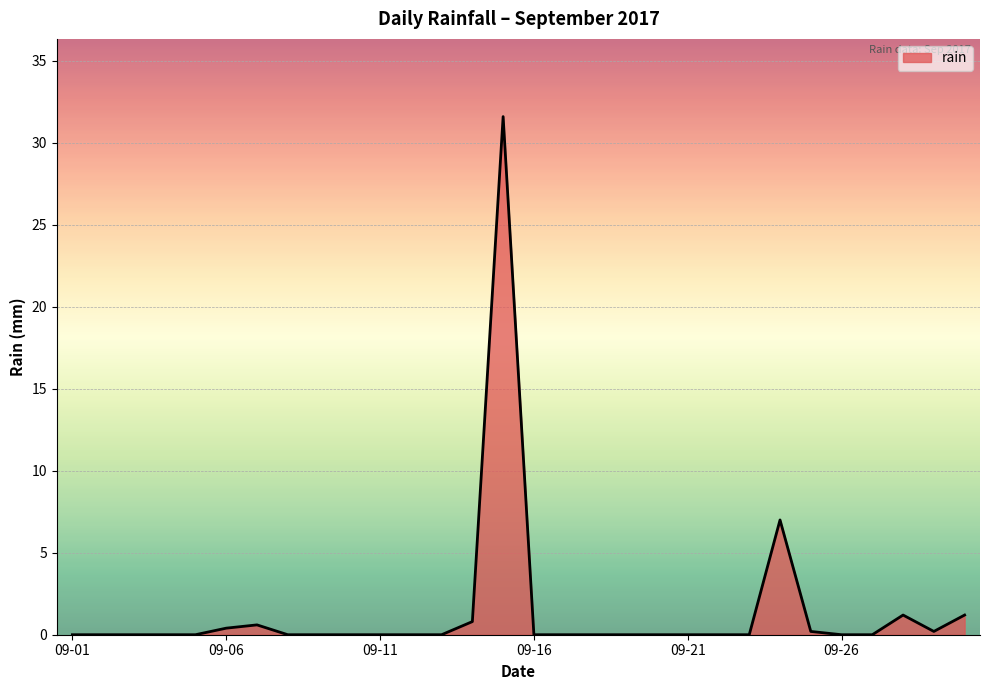

Does the chart have visible grid lines?

Yes